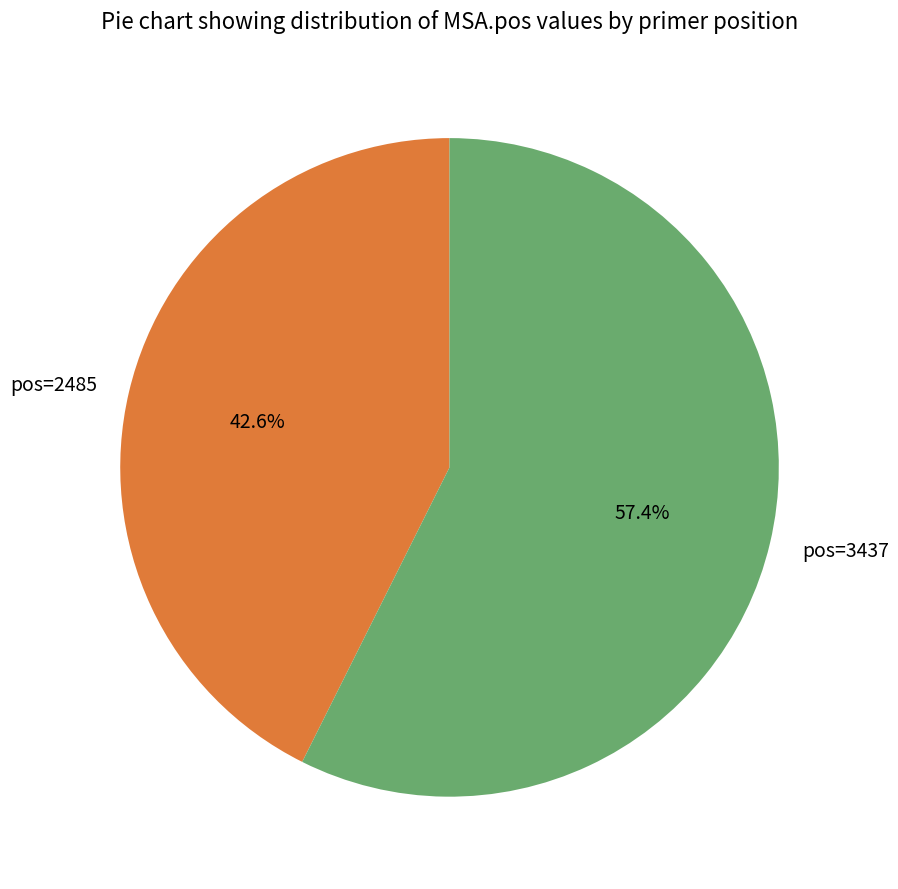

How many slices are in this pie chart?

2